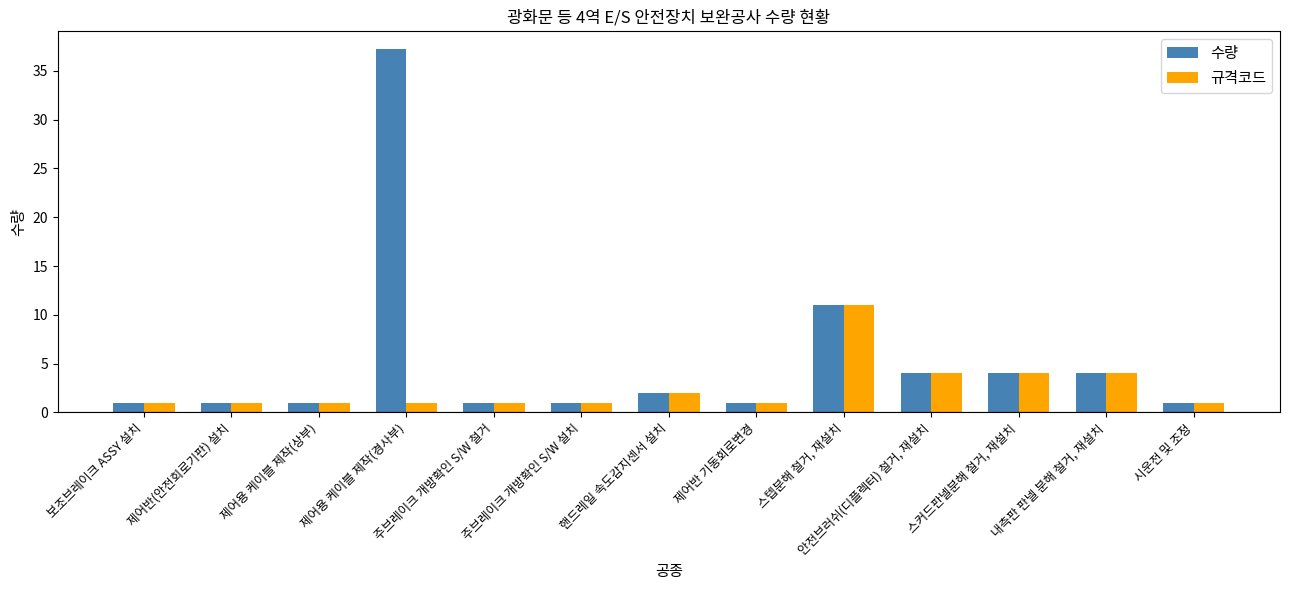

Reading right to left, what are all the values shown in this chart?

수량: 시운전 및 조정=1.0	내측판 판넬 분해 철거, 재설치=4.0	스커드판넬분해 철거, 재설치=4.0	안전브러쉬(디플렉터) 철거, 재설치=4.0	스텝분해 철거, 재설치=11.0	제어반 기동회로변경=1.0	핸드레일 속도감지센서 설치=2.0	주브레이크 개방확인 S/W 설치=1.0	주브레이크 개방확인 S/W 철거=1.0	제어용 케이블 제작(경사부)=37.2	제어용 케이블 제작(상부)=1.0	제어반(안전회로기판) 설치=1.0	보조브레이크 ASSY 설치=1.0
규격코드: 시운전 및 조정=1.0	내측판 판넬 분해 철거, 재설치=4.0	스커드판넬분해 철거, 재설치=4.0	안전브러쉬(디플렉터) 철거, 재설치=4.0	스텝분해 철거, 재설치=11.0	제어반 기동회로변경=1.0	핸드레일 속도감지센서 설치=2.0	주브레이크 개방확인 S/W 설치=1.0	주브레이크 개방확인 S/W 철거=1.0	제어용 케이블 제작(경사부)=1.0	제어용 케이블 제작(상부)=1.0	제어반(안전회로기판) 설치=1.0	보조브레이크 ASSY 설치=1.0